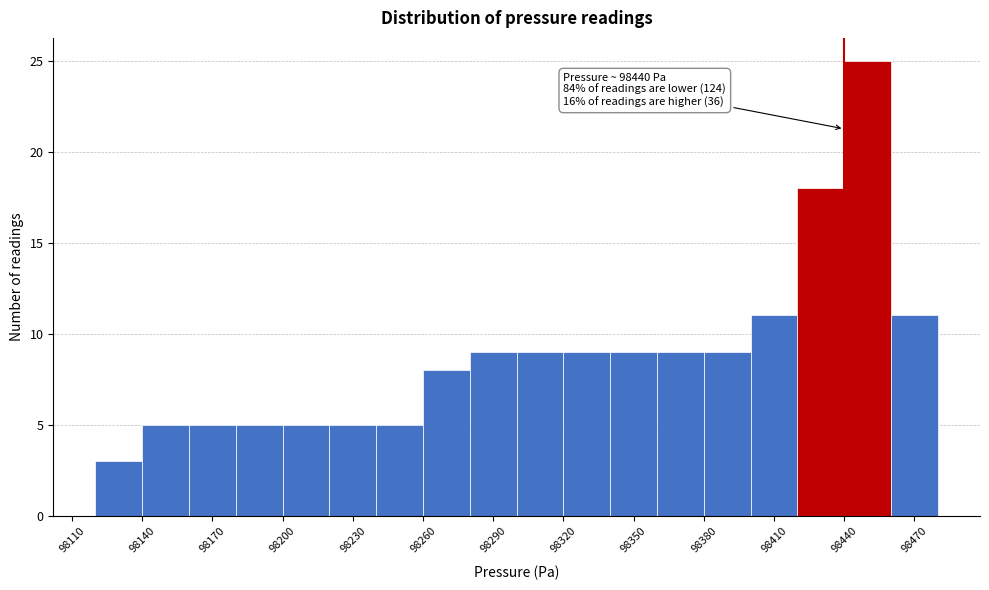

Which range on the x-axis has the tallest bar?

98440 to 98460